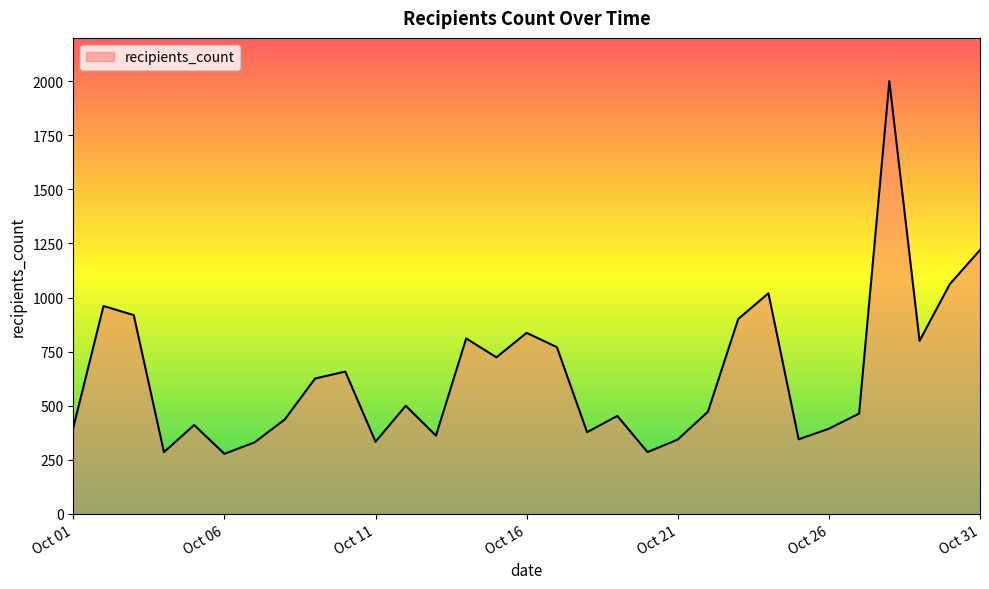

How many distinct data groups are displayed?

1